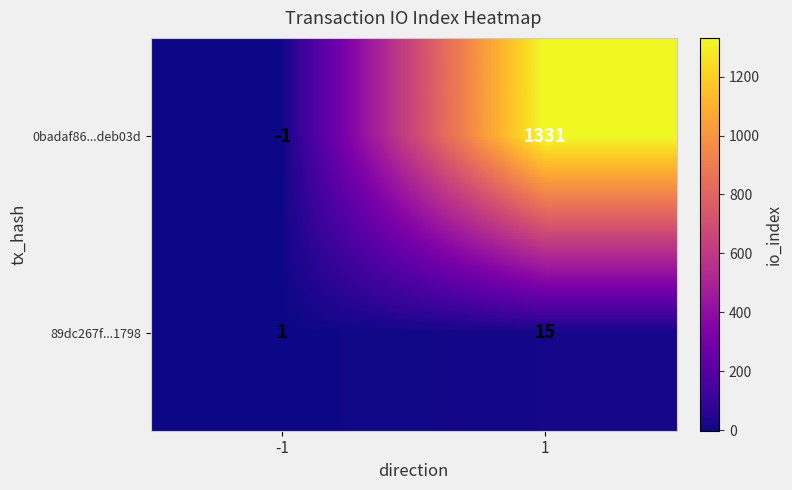

At which category is the sum across all series the highest?

1